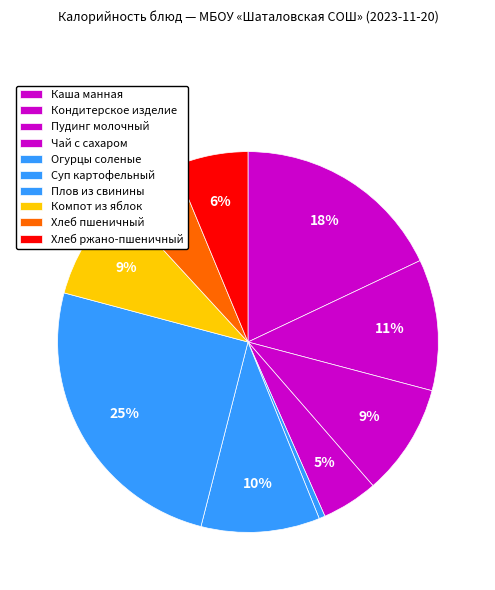

Which category has the smallest portion of the pie?

Огурцы соленые